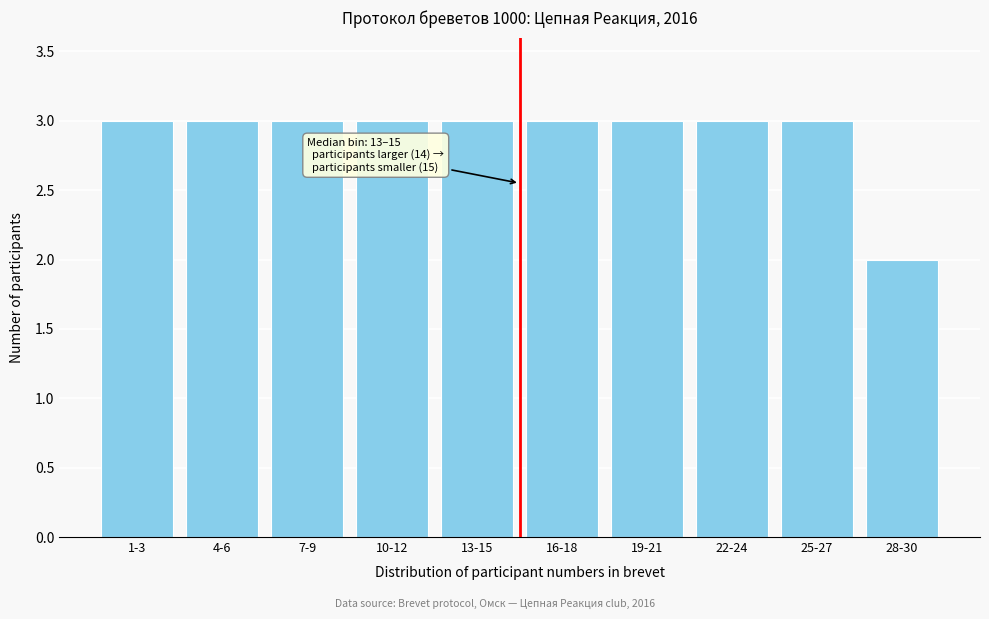

Reading left to right, extract all data points from this chart.

3	3	3	3	3	3	3	3	3	2